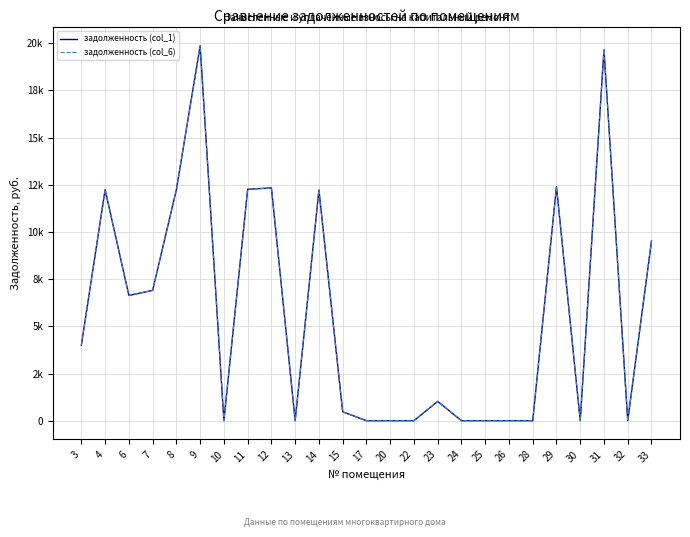

Does the chart have visible grid lines?

Yes